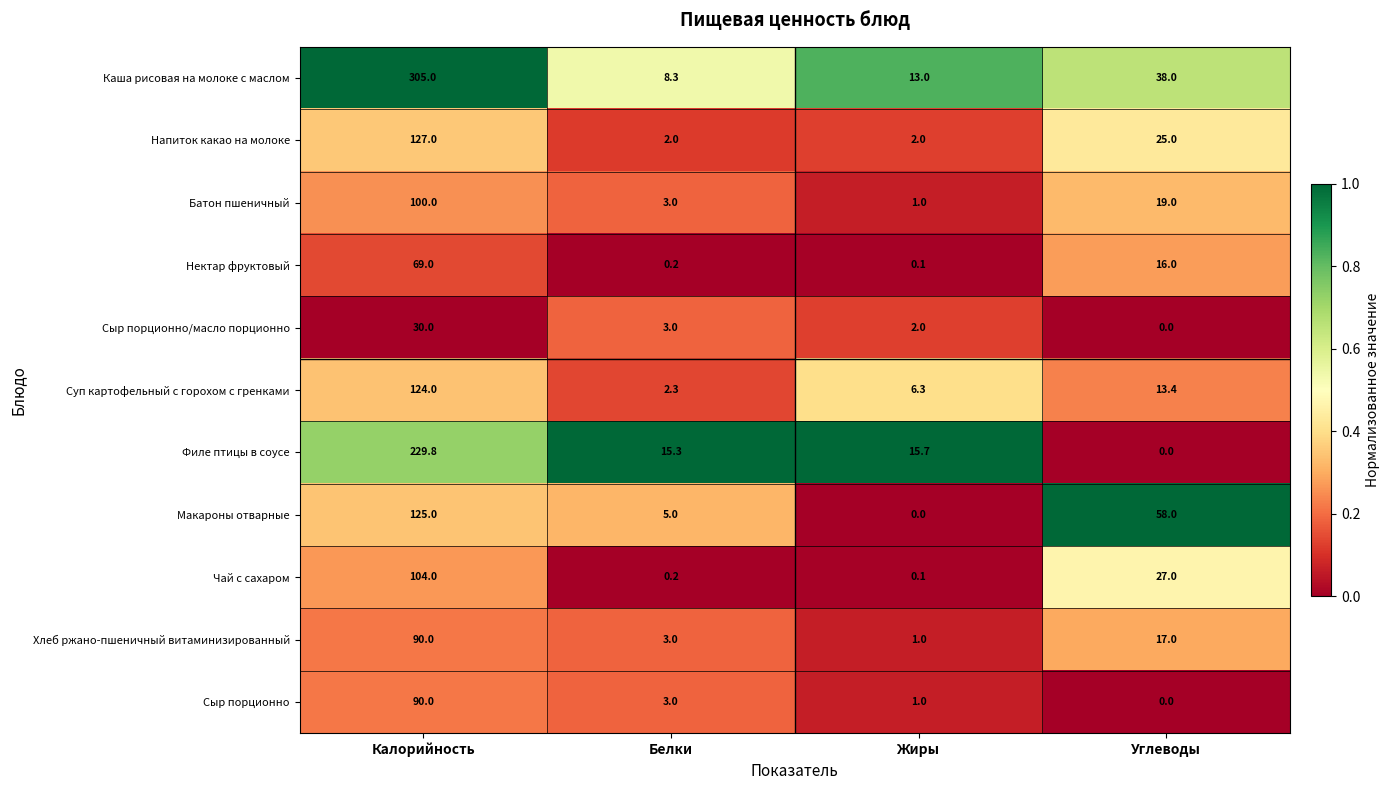

What is the difference between the highest and lowest values at Углеводы?

58.0